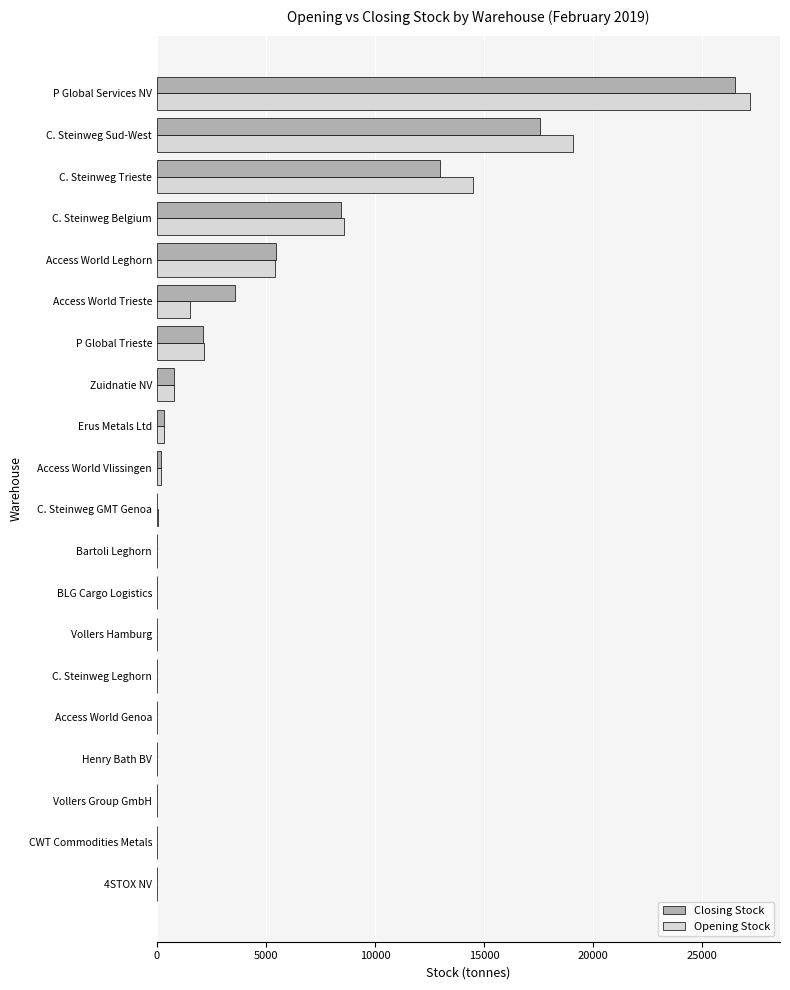

How many data points does each series have?

20